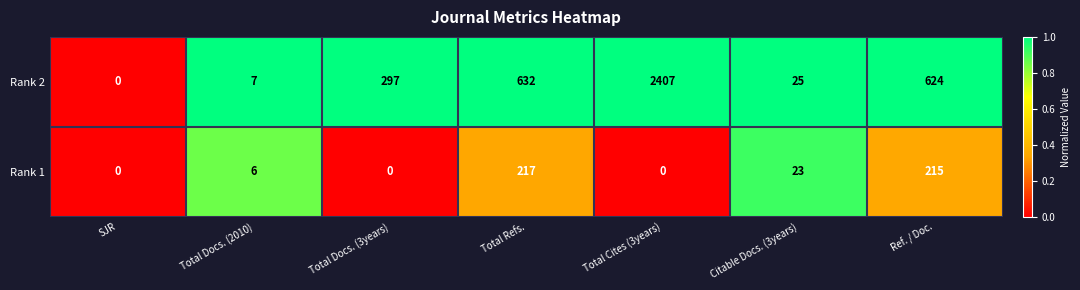

What is the average value of the Rank 1 series?

66